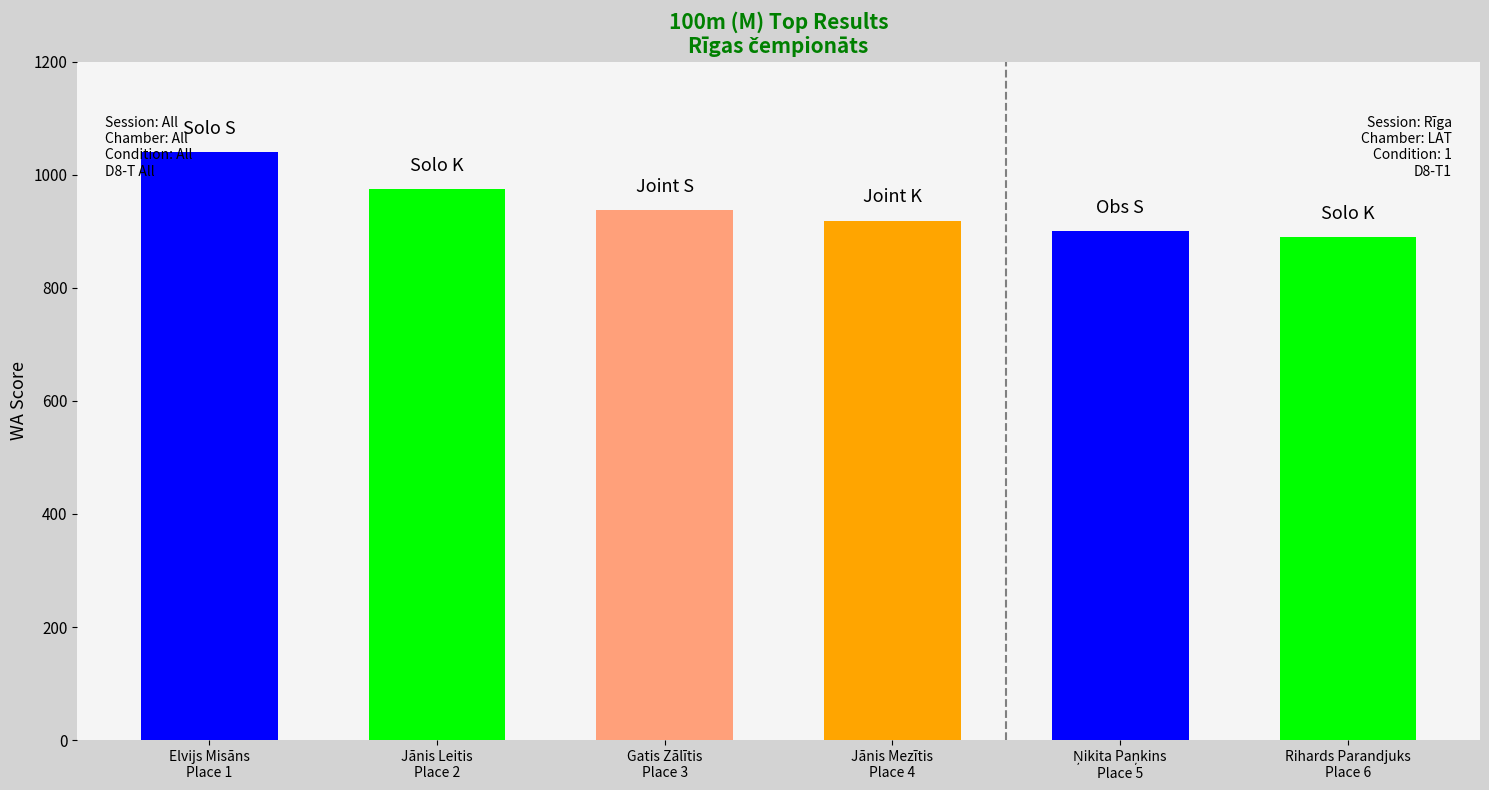

What is the label of the 4th bar from the right?

Gatis Zālītis
Place 3